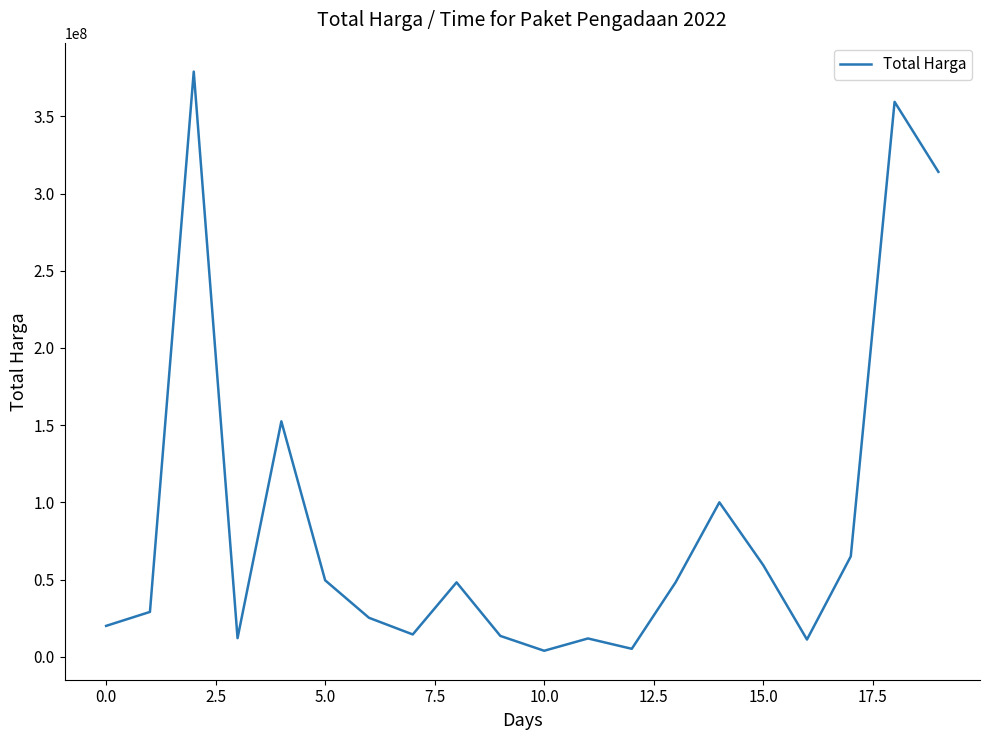

What is the greatest value displayed?

379075000